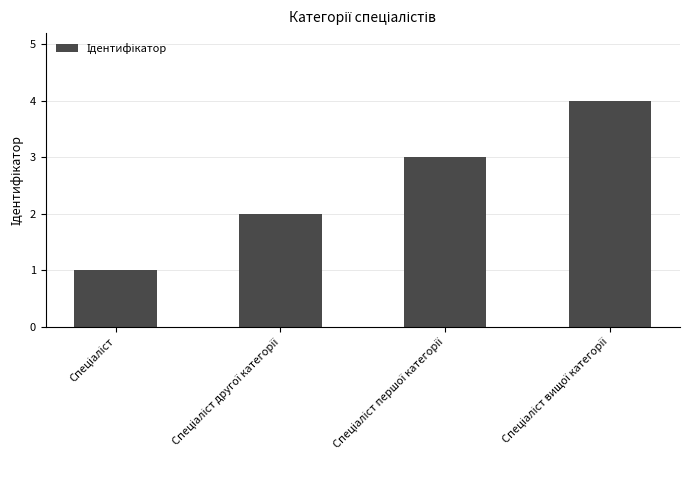

What is the greatest value displayed?

4